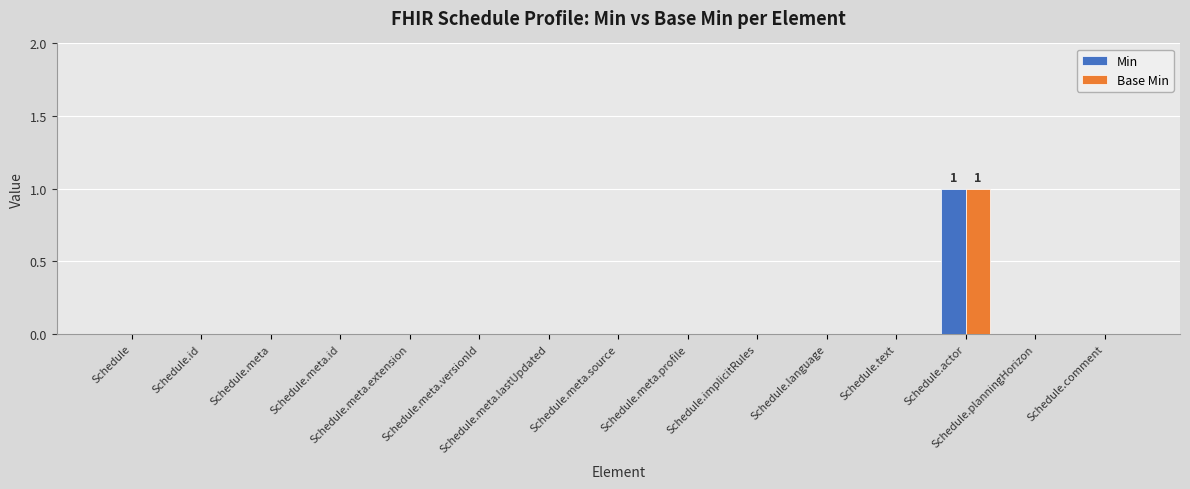

Reading left to right, list all the values displayed in this chart.

Min: Schedule=0	Schedule.id=0	Schedule.meta=0	Schedule.meta.id=0	Schedule.meta.extension=0	Schedule.meta.versionId=0	Schedule.meta.lastUpdated=0	Schedule.meta.source=0	Schedule.meta.profile=0	Schedule.implicitRules=0	Schedule.language=0	Schedule.text=0	Schedule.actor=1	Schedule.planningHorizon=0	Schedule.comment=0
Base Min: Schedule=0	Schedule.id=0	Schedule.meta=0	Schedule.meta.id=0	Schedule.meta.extension=0	Schedule.meta.versionId=0	Schedule.meta.lastUpdated=0	Schedule.meta.source=0	Schedule.meta.profile=0	Schedule.implicitRules=0	Schedule.language=0	Schedule.text=0	Schedule.actor=1	Schedule.planningHorizon=0	Schedule.comment=0